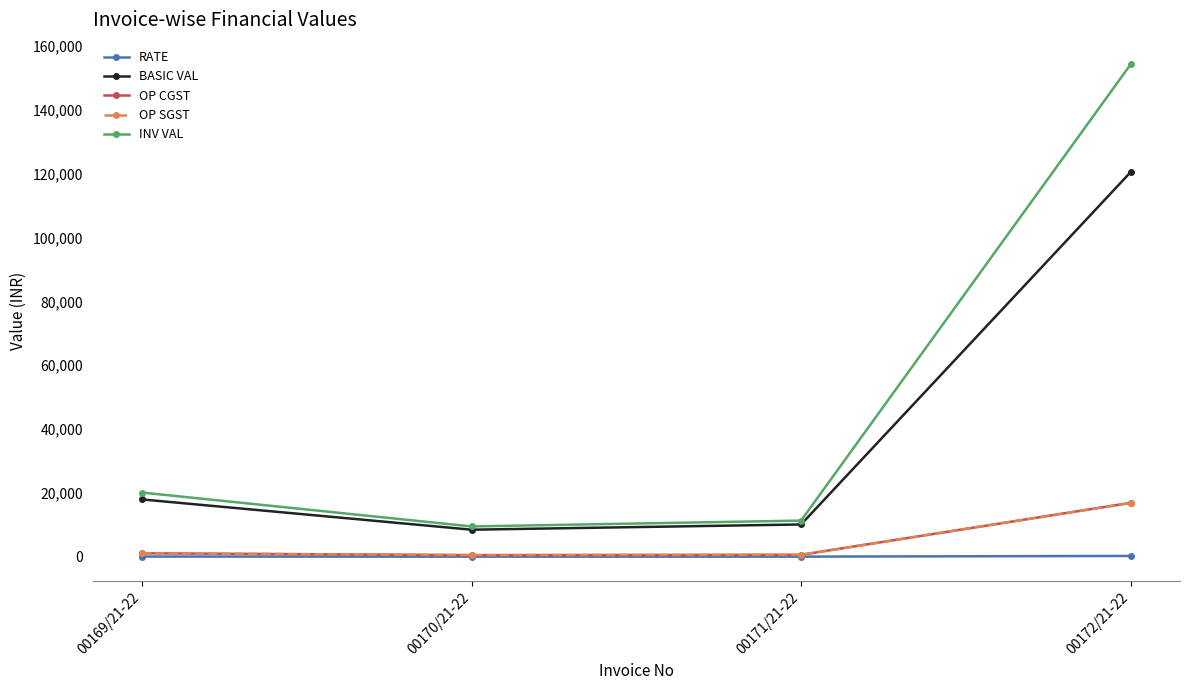

What is the sum of the RATE values at 00170/21-22 and 00171/21-22?

64.2